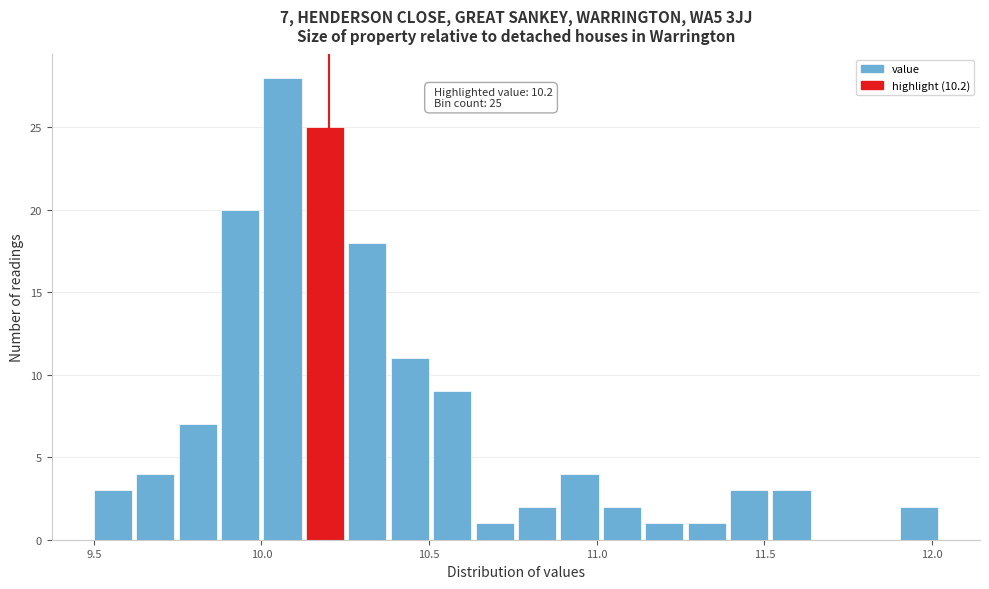

Around what value on the x-axis is the tallest bar? Give the approximate position of its centre, as read against the axis.

10.05